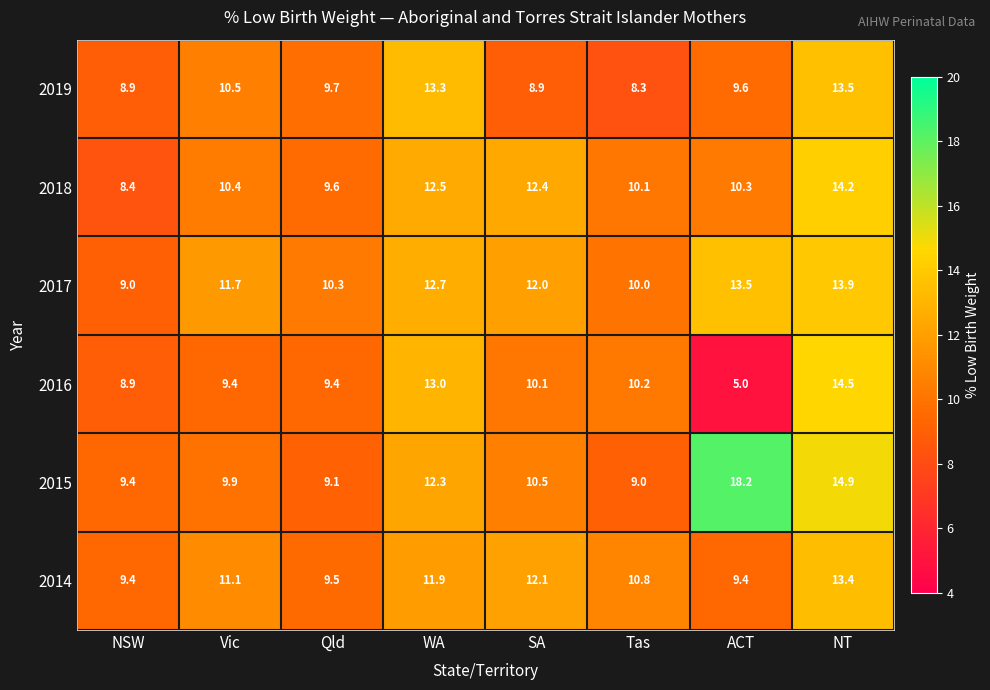

Which series changed the most between Vic and Tas?

2019